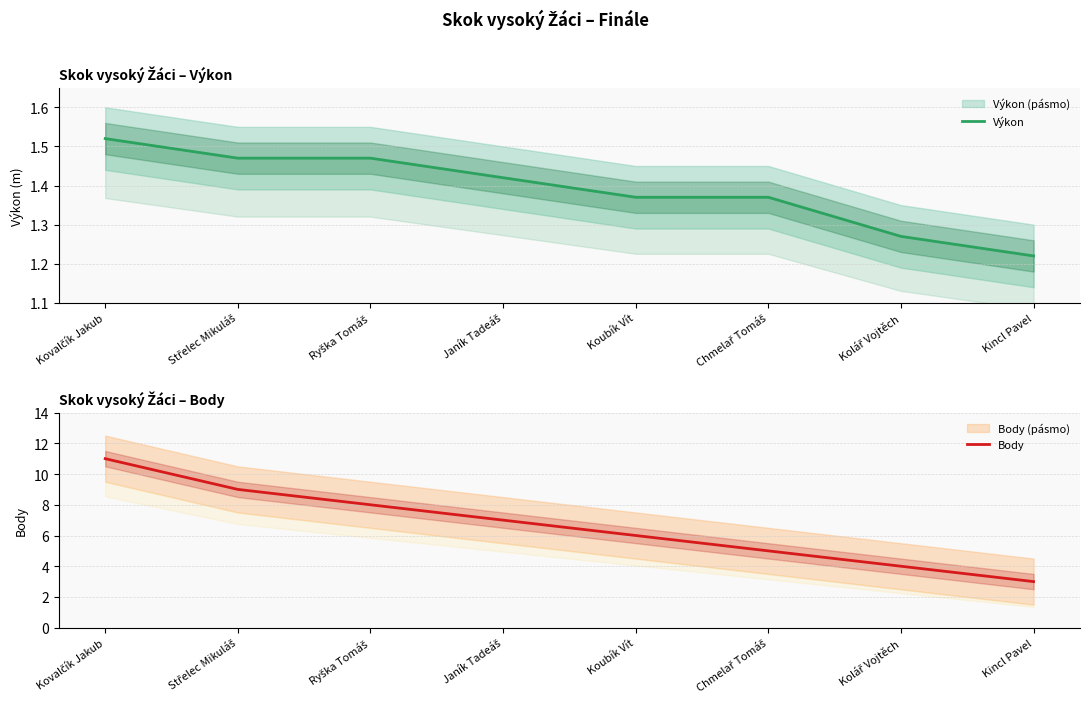

What are all the series names shown in the legend?

Výkon, Body